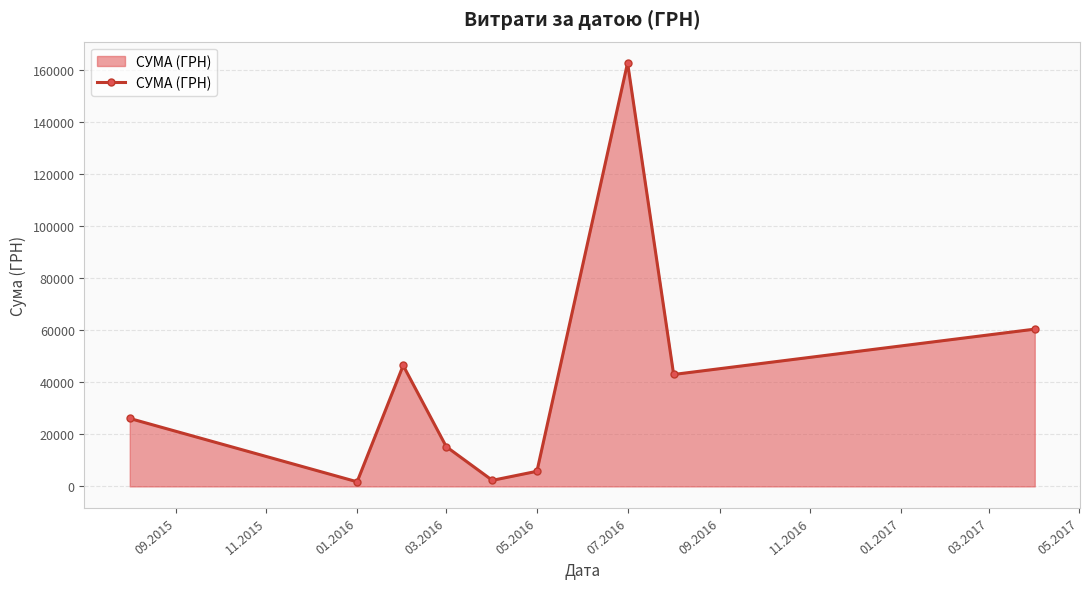

What is the value of the 6th point from the left?

5819.5